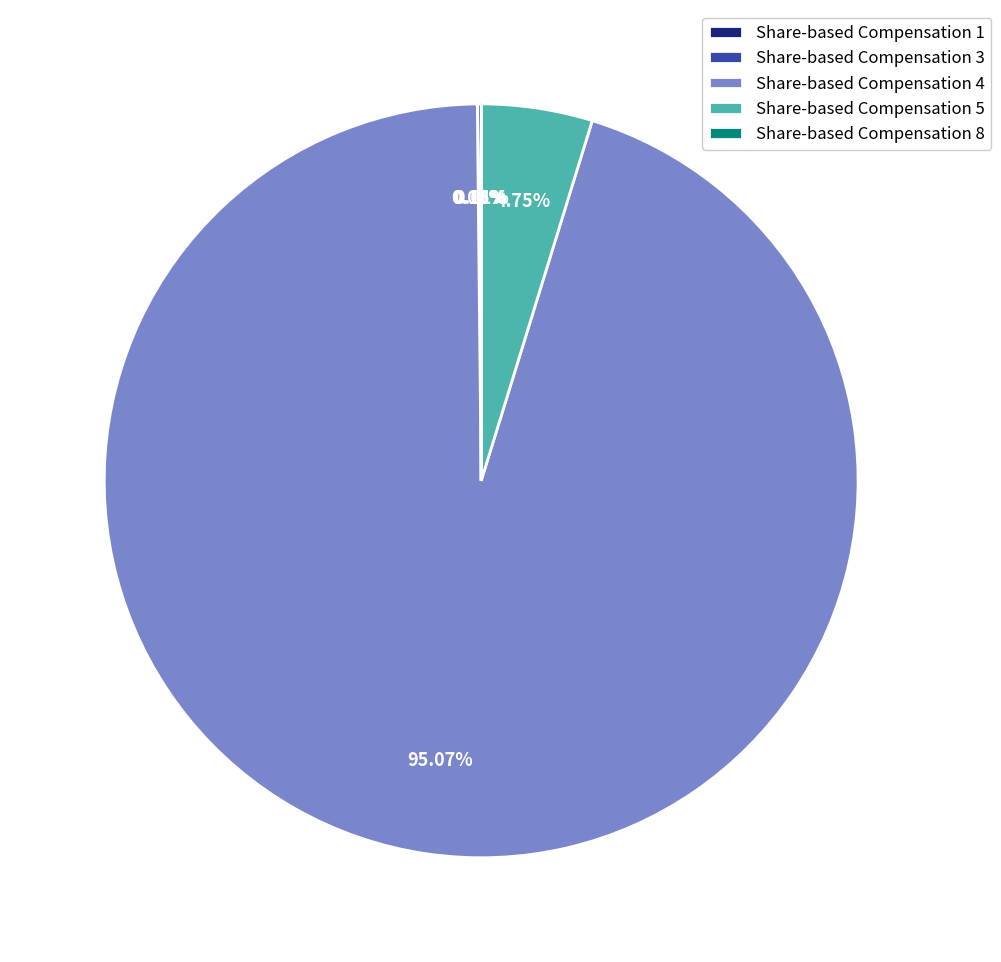

What is the majority slice?

Share-based Compensation 4